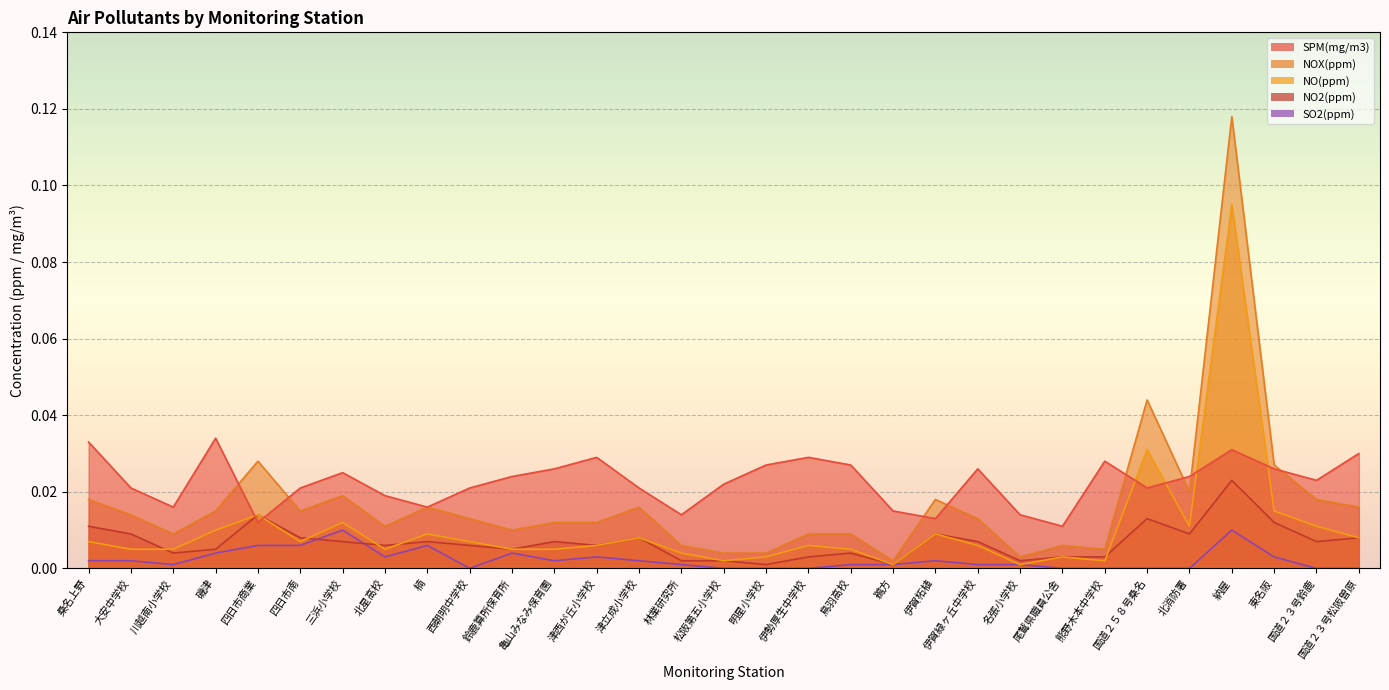

True or false: SO2(ppm) and NOX(ppm) intersect in this chart.

False